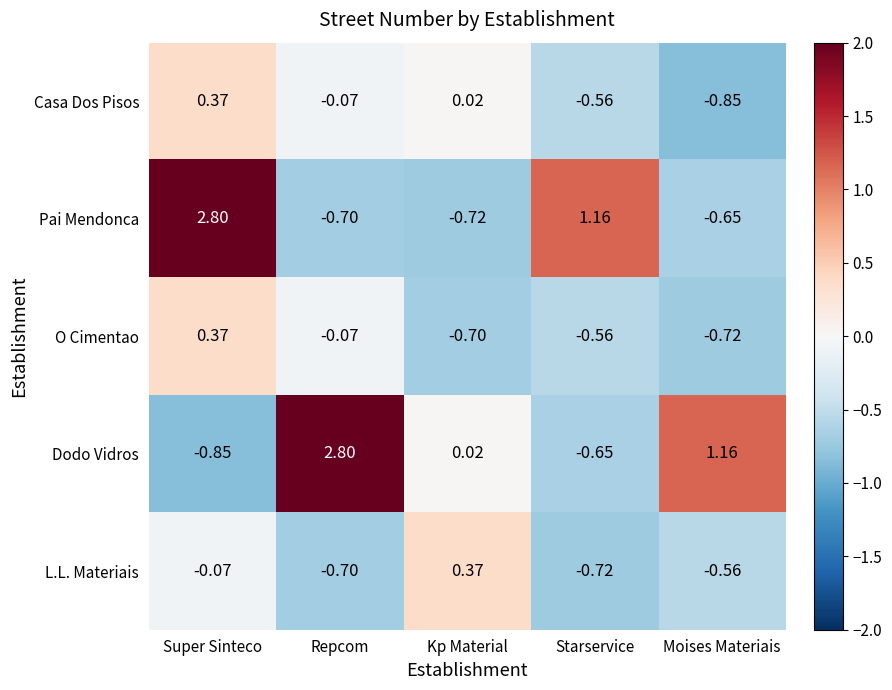

At which label is L.L. Materiais closest to 0?

Super Sinteco